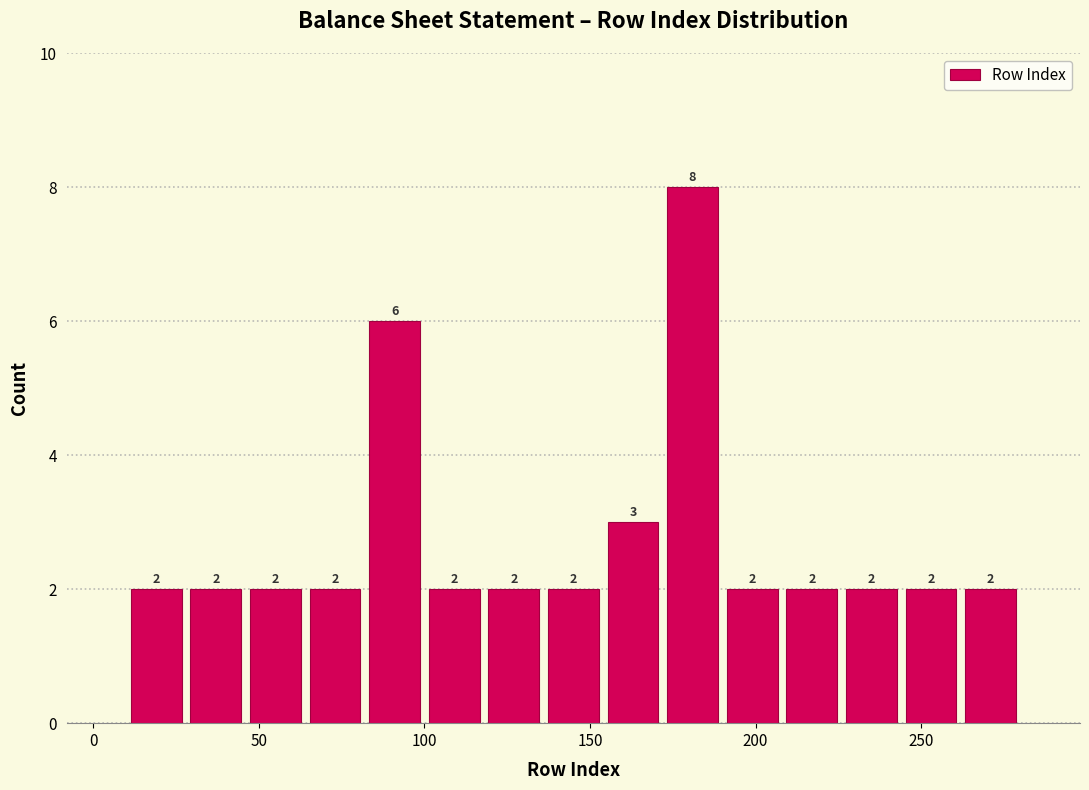

Read against the x-axis, roughly where is the centre of the tallest bar?

180